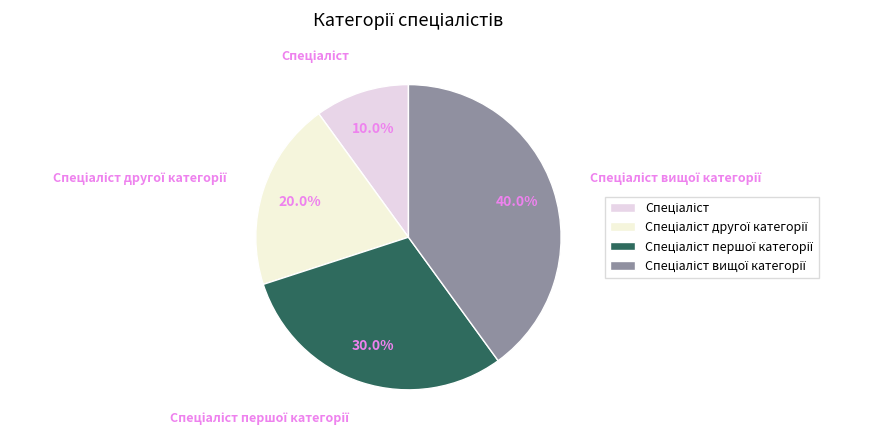

Does any single category account for the majority?

No